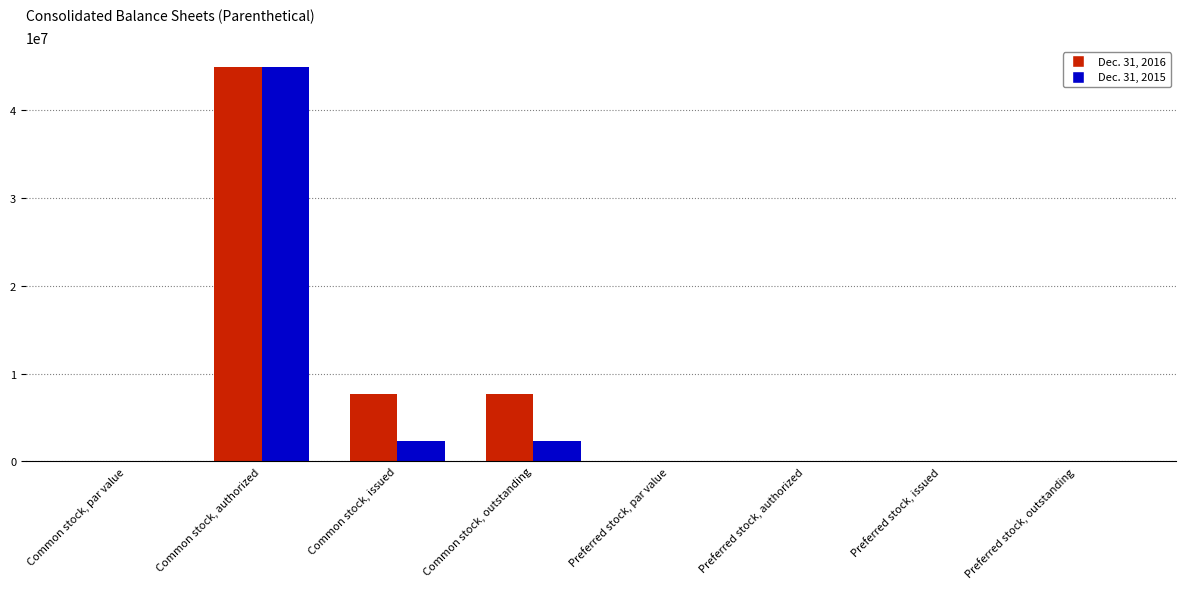

What is the average value of the Dec. 31, 2016 series?

7532328.0